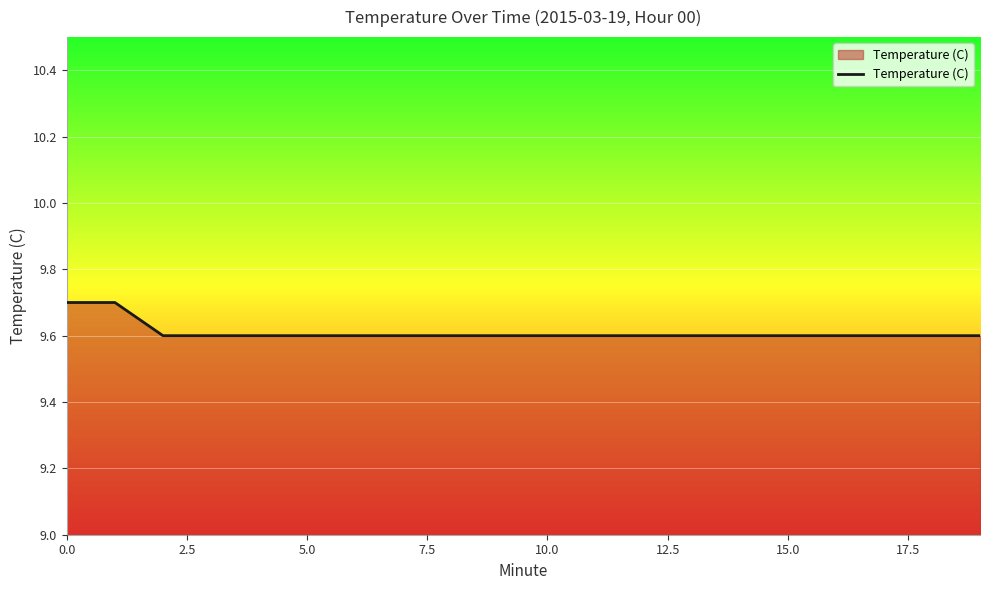

What is the greatest value displayed?

9.7